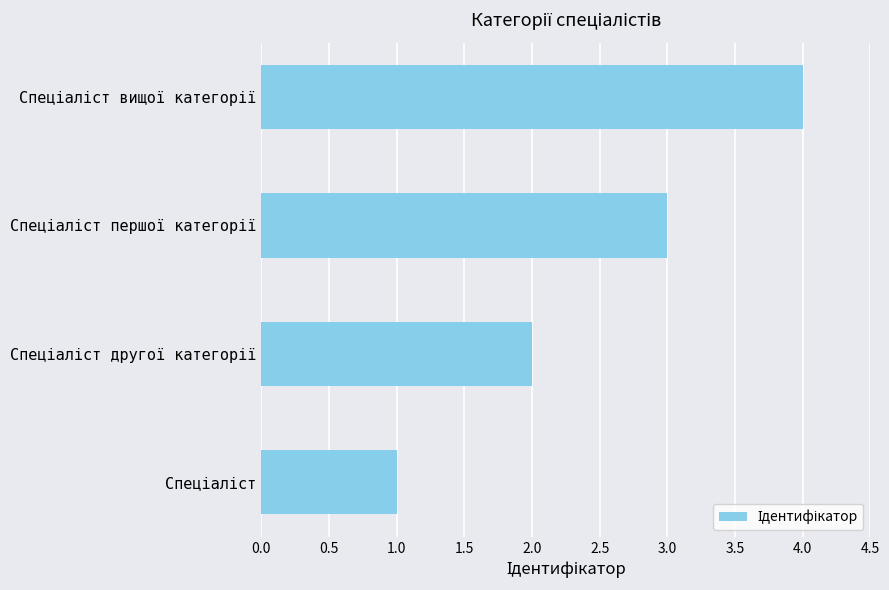

What is the difference between the maximum and minimum values?

3